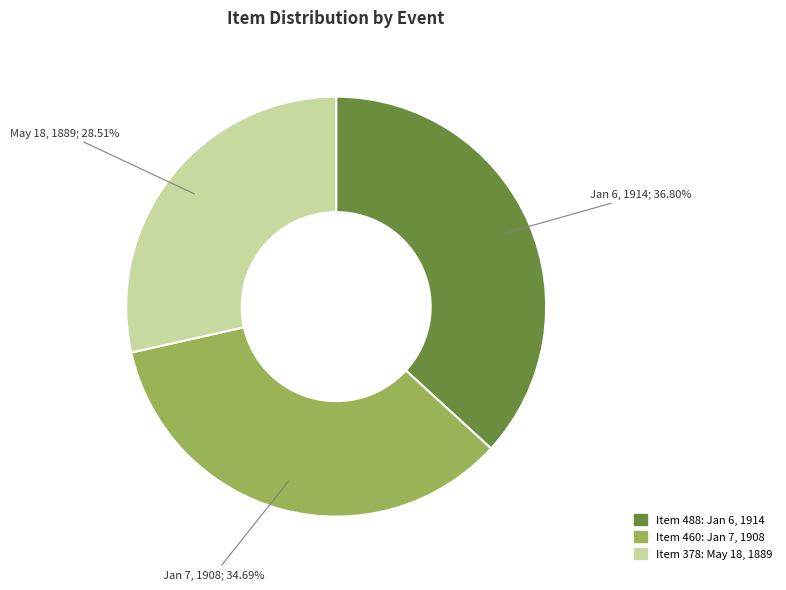

How many slices are in this pie chart?

3